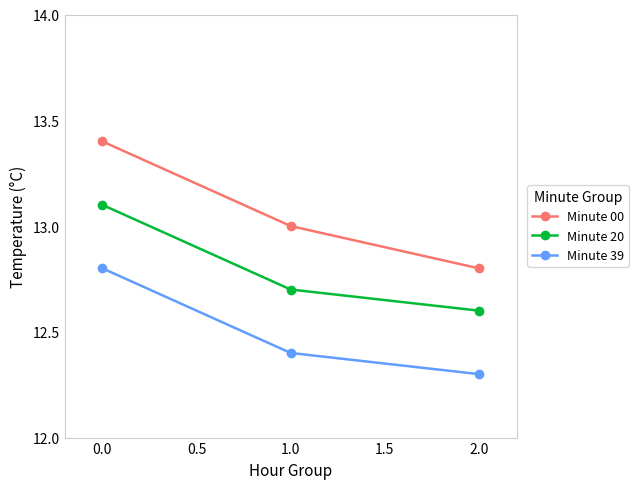

Where is Minute 39 nearest to the value 12?

2.0